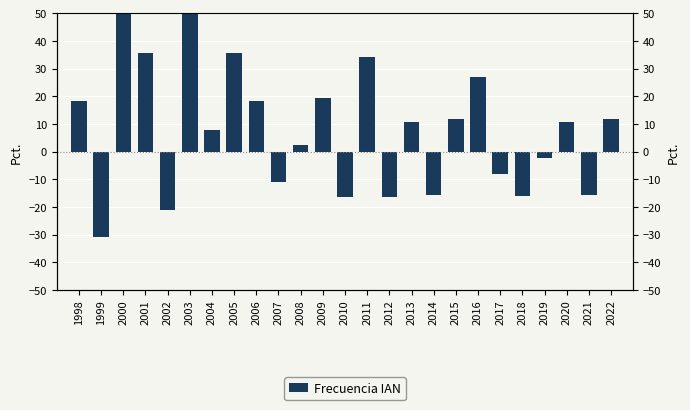

What is the sum of the values at 2015 and 2010?

-4.7